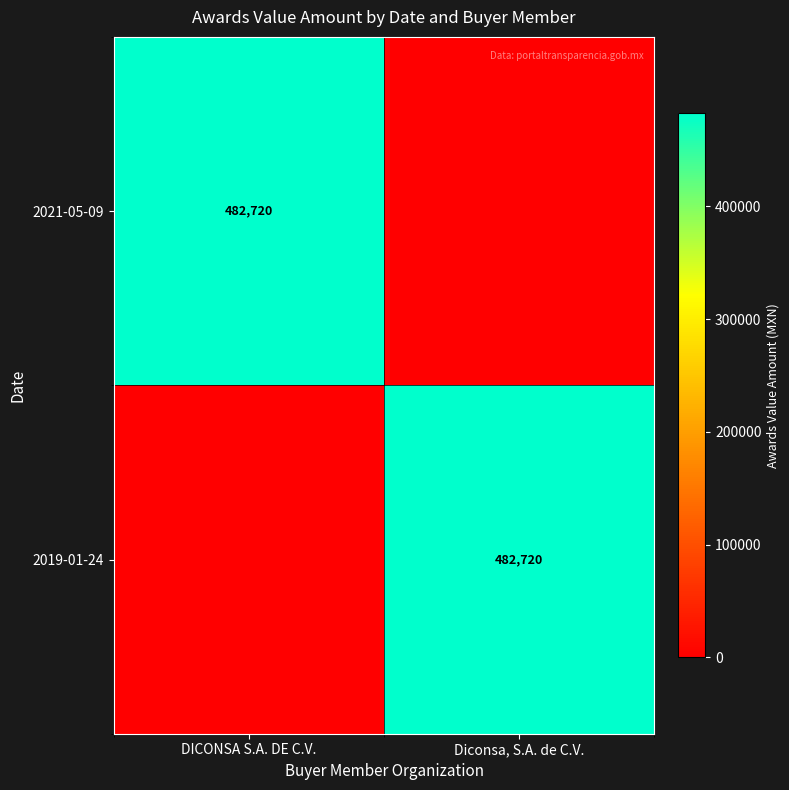

Is it true that 2019-01-24 equals 744254 at Diconsa, S.A. de C.V.?

False